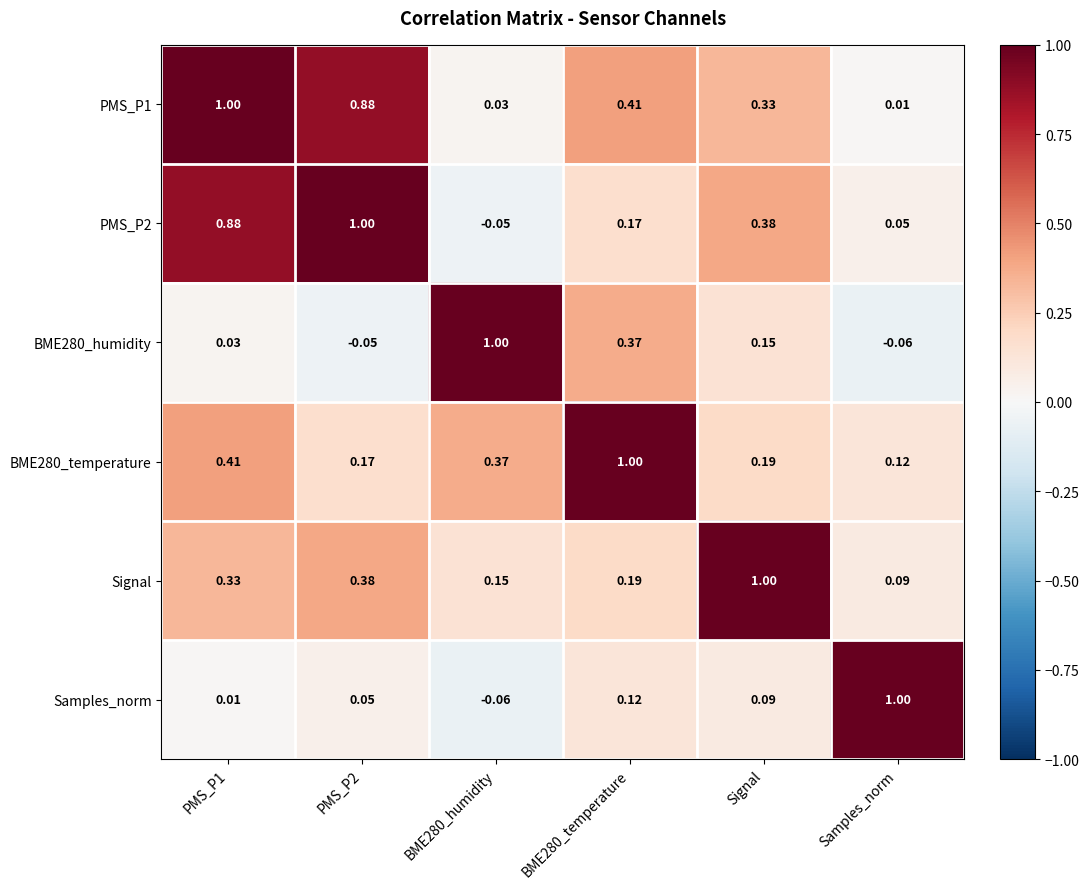

Is the value of Signal at BME280_temperature greater than the value of BME280_temperature at BME280_humidity?

No